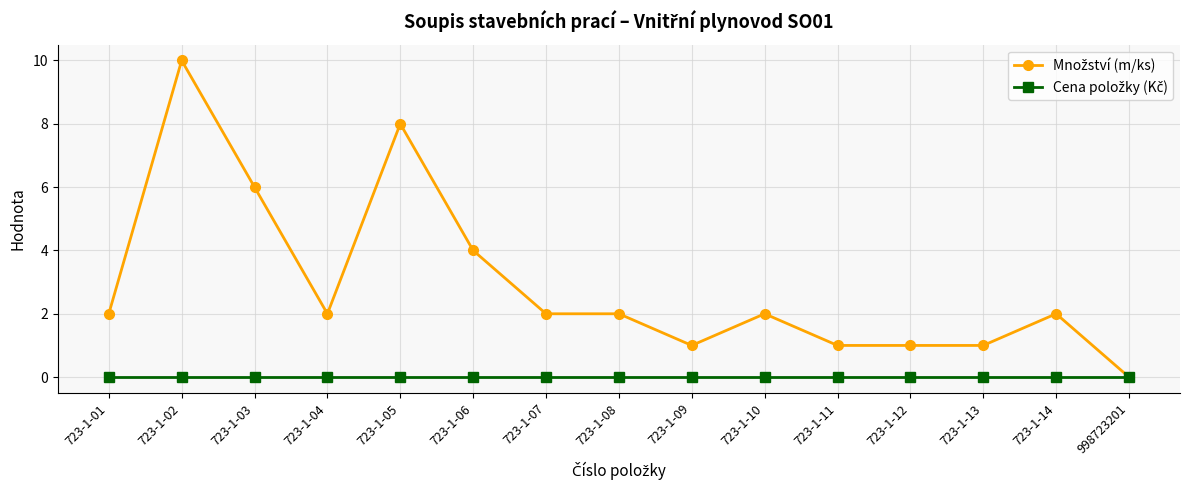

What is the greatest value displayed?

10